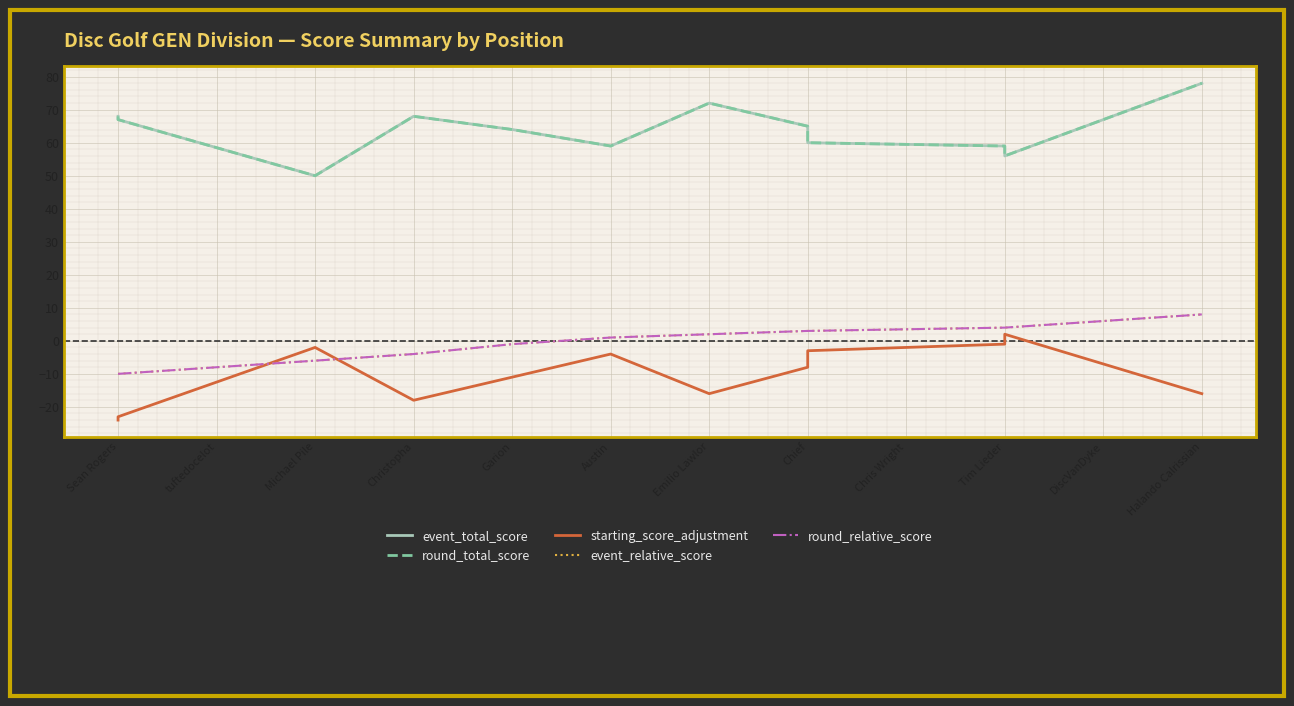

In starting_score_adjustment, how many points are higher than both neighbors (excluding endpoints)?

3